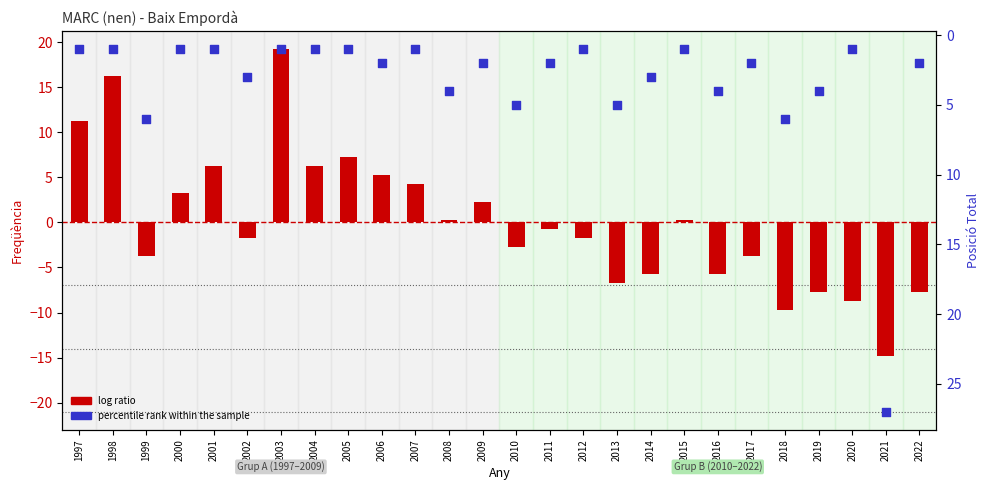

What are all the series names shown in the legend?

log ratio, percentile rank within the sample